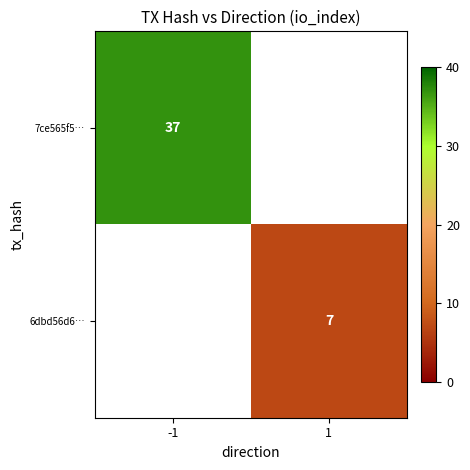

True or false: 6dbd56d6… has a value of 7 at 1.

True